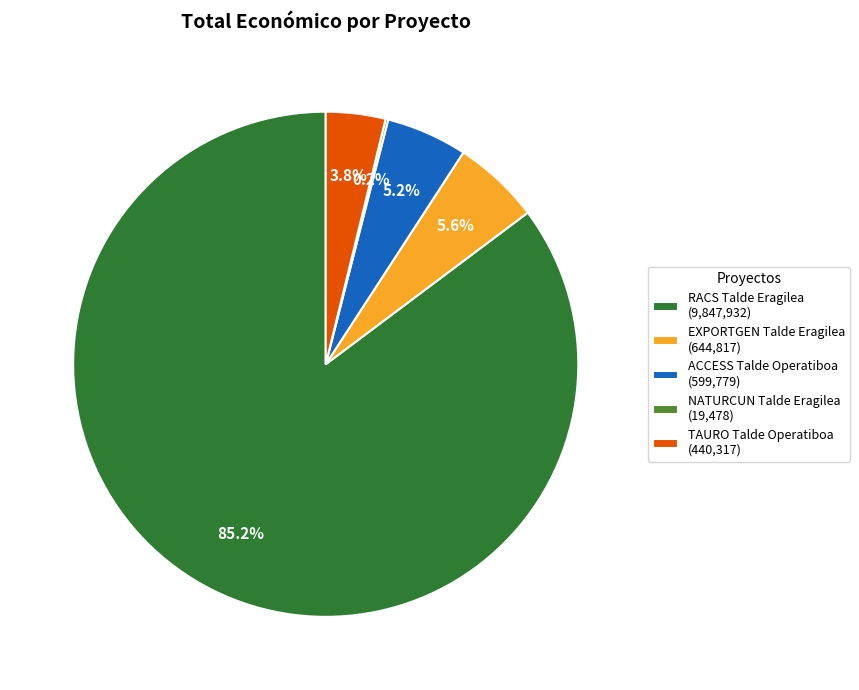

Combined, do EXPORTGEN Talde Eragilea (644,817) and TAURO Talde Operatiboa (440,317) account for over 50%?

No